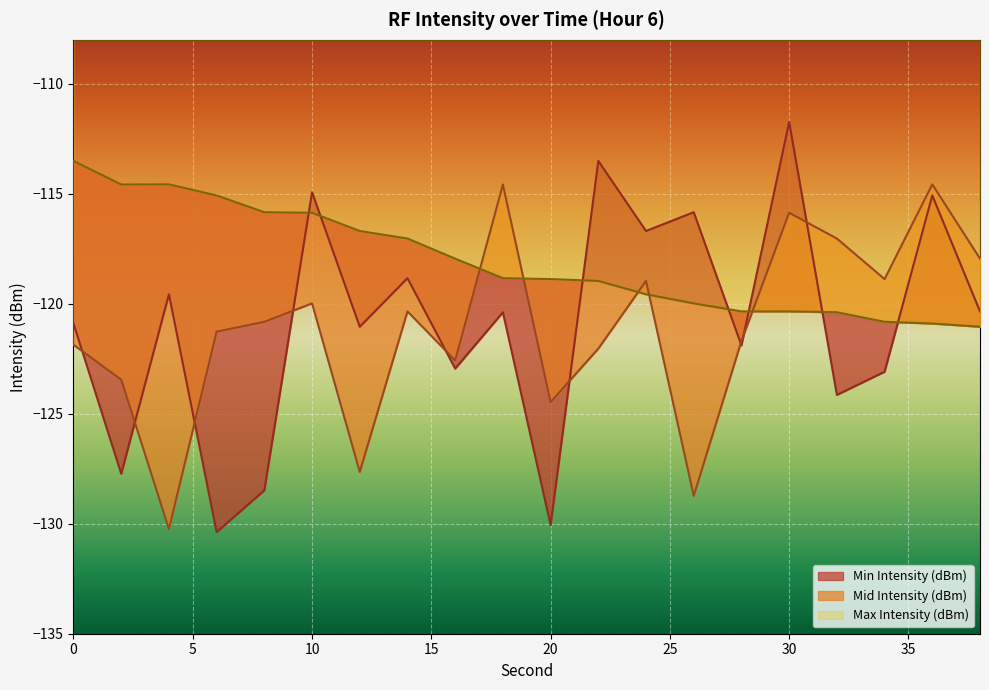

The value of Max Intensity (dBm) at 14 is -27.8. True or false?

False